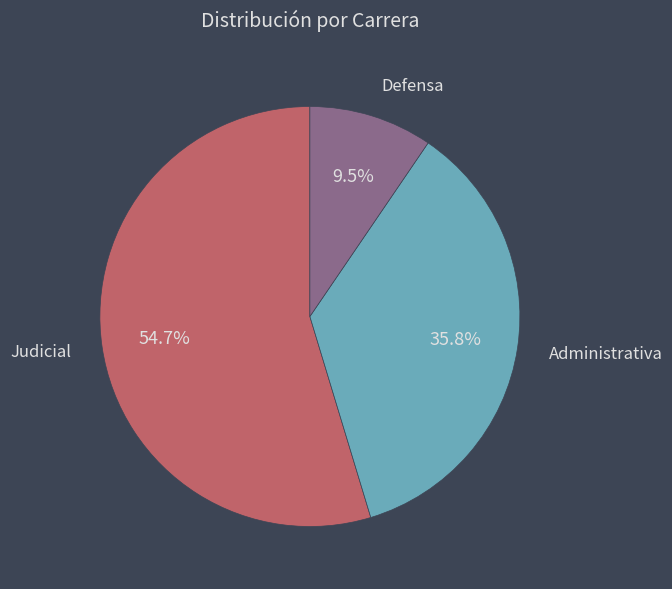

The Administrativa slice represents 26% of the pie. True or false?

False